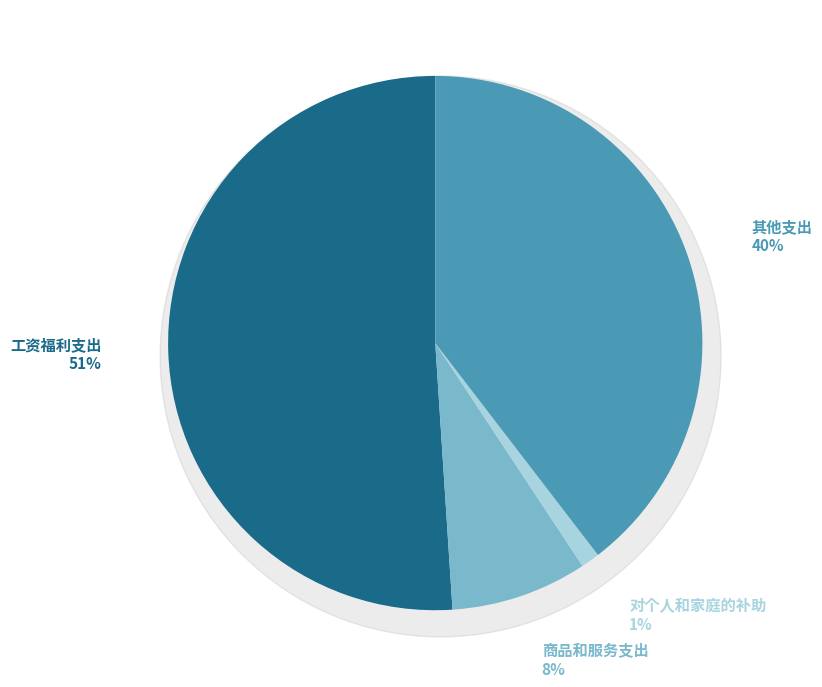

To the nearest percent, what is the combined percentage of 对个人和家庭的补助 and 商品和服务支出?

9%